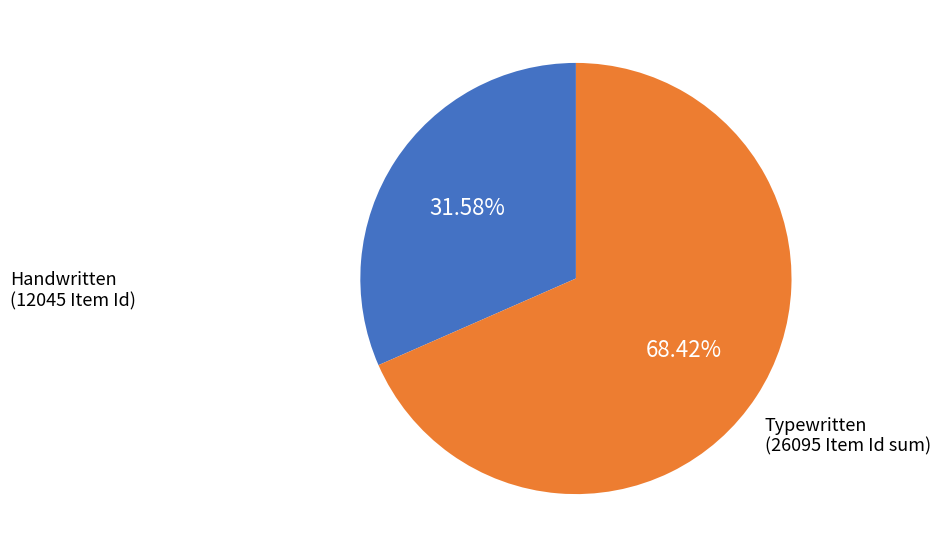

Does any single category account for the majority?

Yes